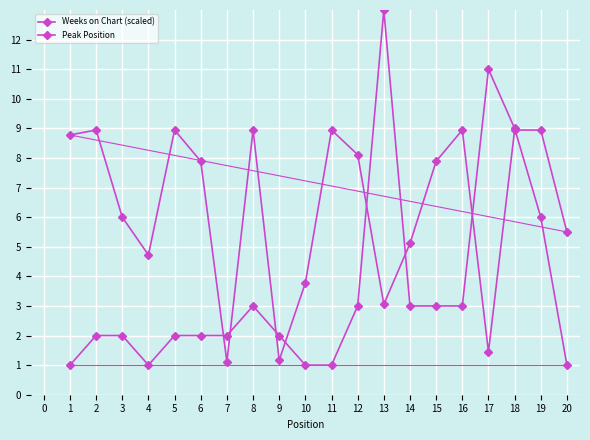

How many distinct data groups are displayed?

2